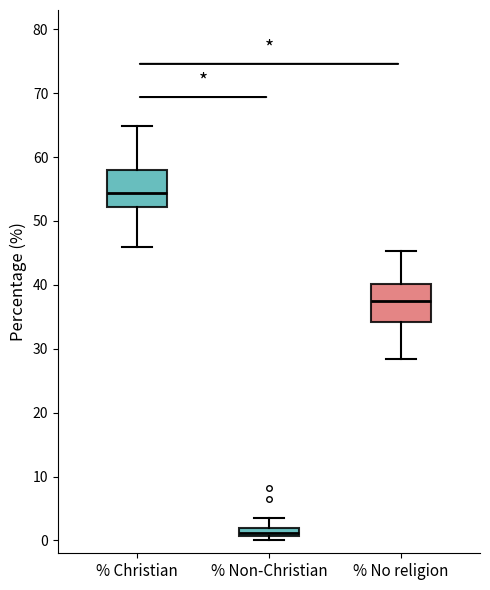

Which box has the highest median line?

% Christian